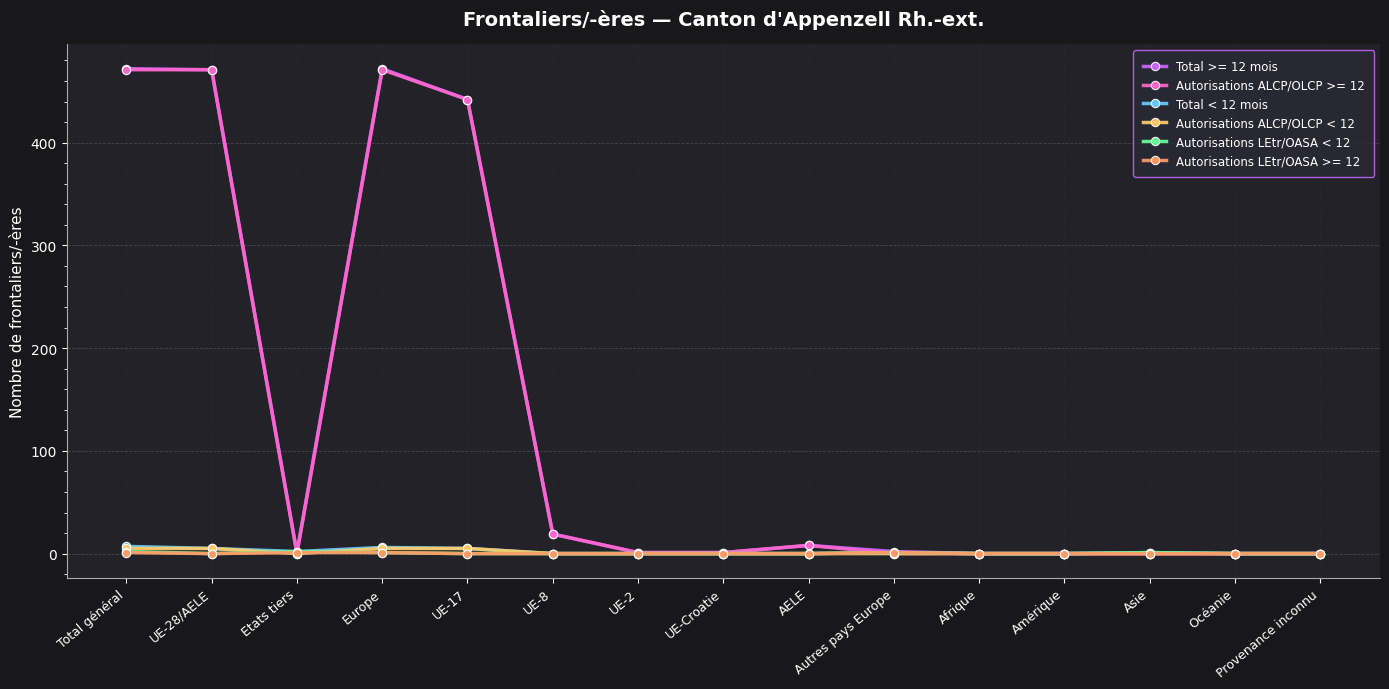

Count the number of categories in the chart.

15